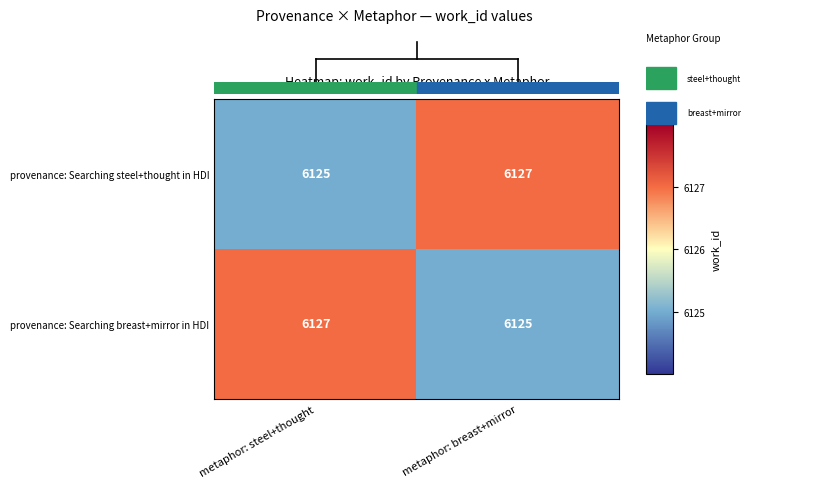

What is the average value of the provenance: Searching steel+thought in HDI series?

6126